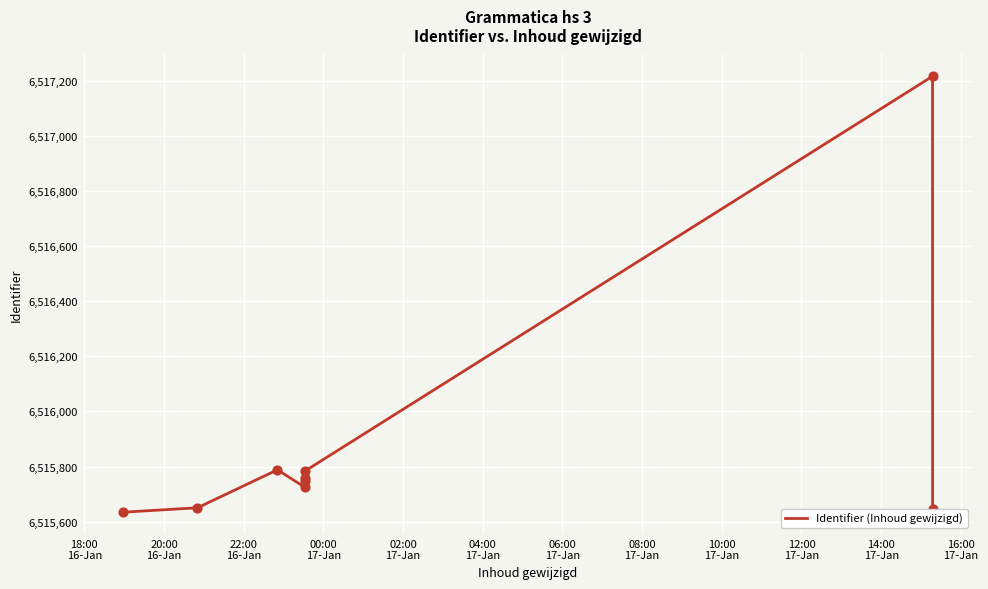

What is the ratio of the value at 10:00
17-Jan to the value at 02:00
17-Jan?

1.0